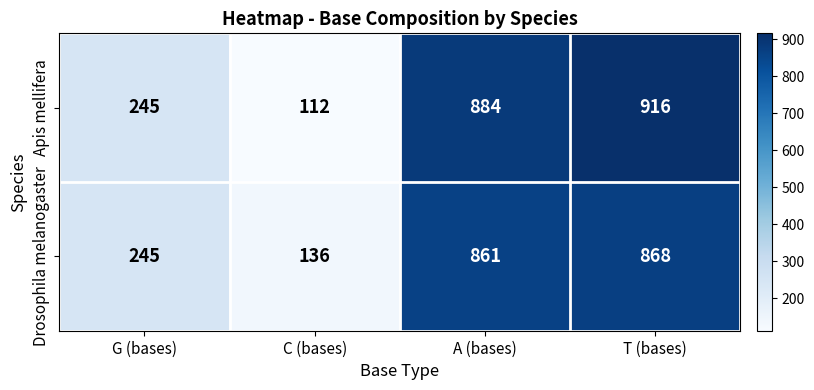

Reading right to left, transcribe all the data shown in this chart.

Apis mellifera: 916	884	112	245
Drosophila melanogaster: 868	861	136	245